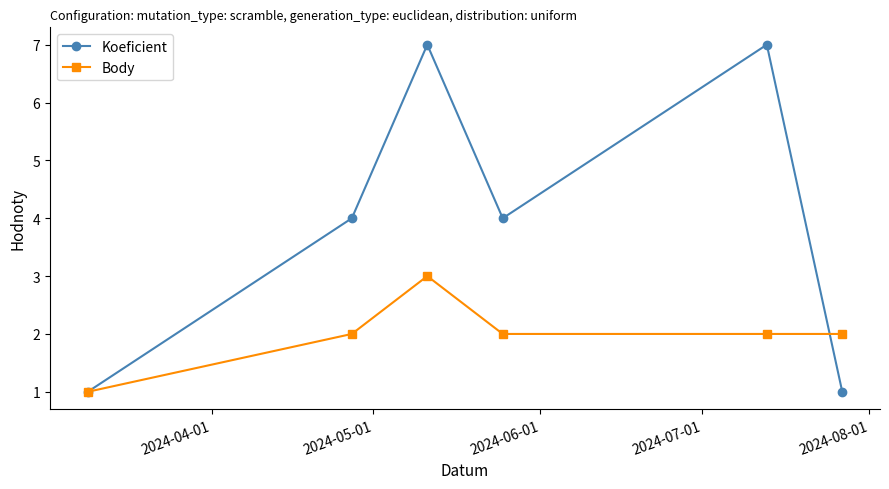

List the series in order of their overall mean, highest first.

Koeficient, Body